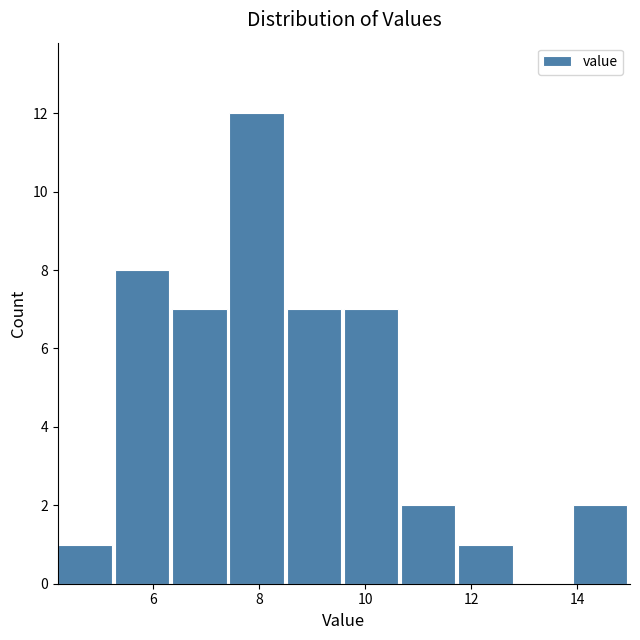

Reading left to right, list every bar in this chart as the range it spans on the x-axis followed by its height. Neither the bar edges nor the heights are printed on the chart, so give them approximately, as read against the axes.

4.20 to 5.28: 1
5.28 to 6.36: 8
6.36 to 7.44: 7
7.44 to 8.52: 12
8.52 to 9.60: 7
9.60 to 10.68: 7
10.68 to 11.76: 2
11.76 to 12.84: 1
12.84 to 13.92: 0
13.92 to 15.00: 2